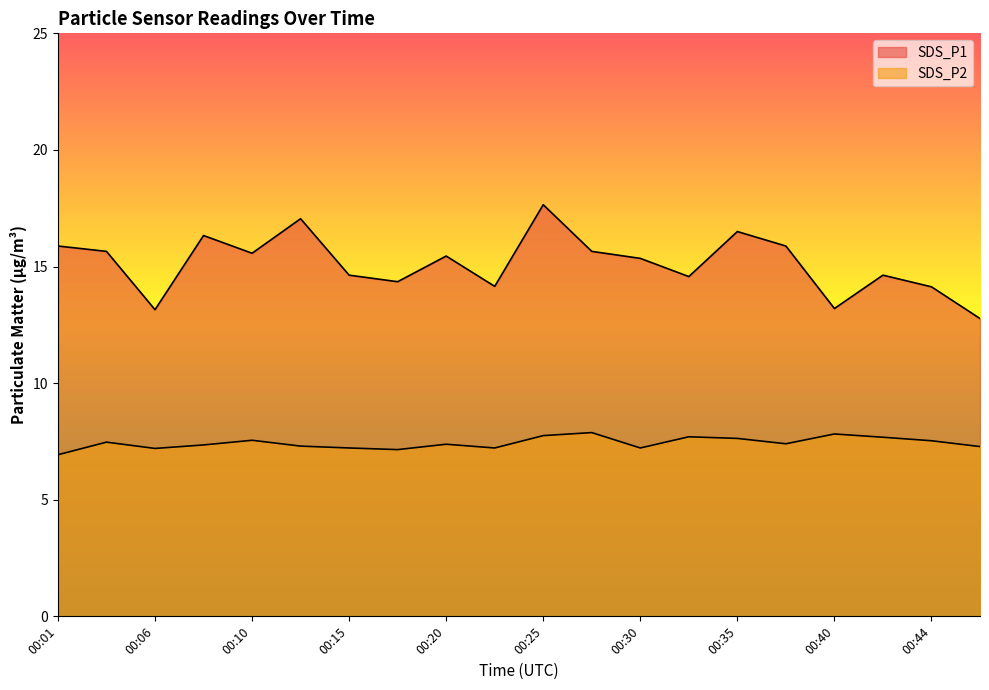

What is the greatest value displayed?

17.6